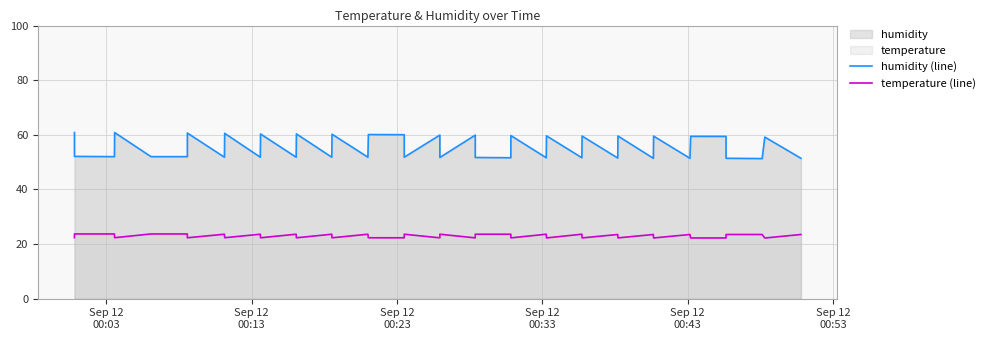

At which label does temperature (line) reach its peak?

Sep 12
00:13